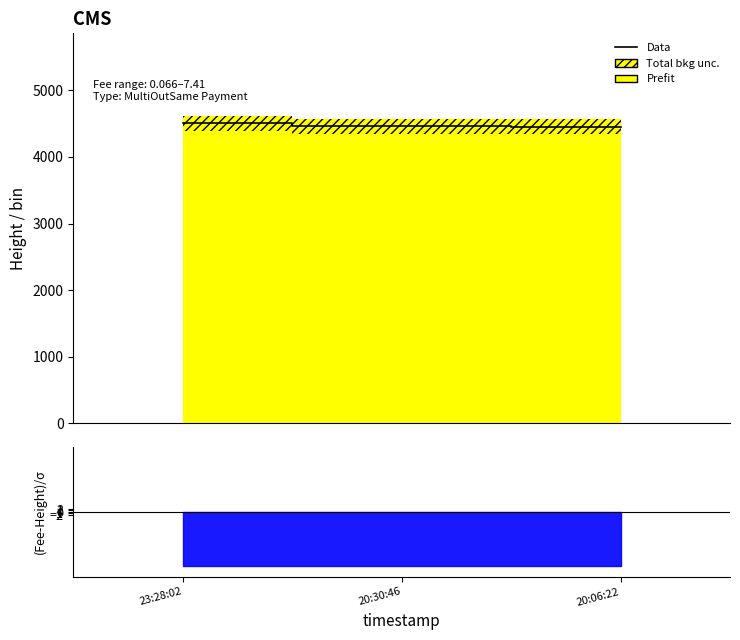

How many categories are shown in the chart?

3